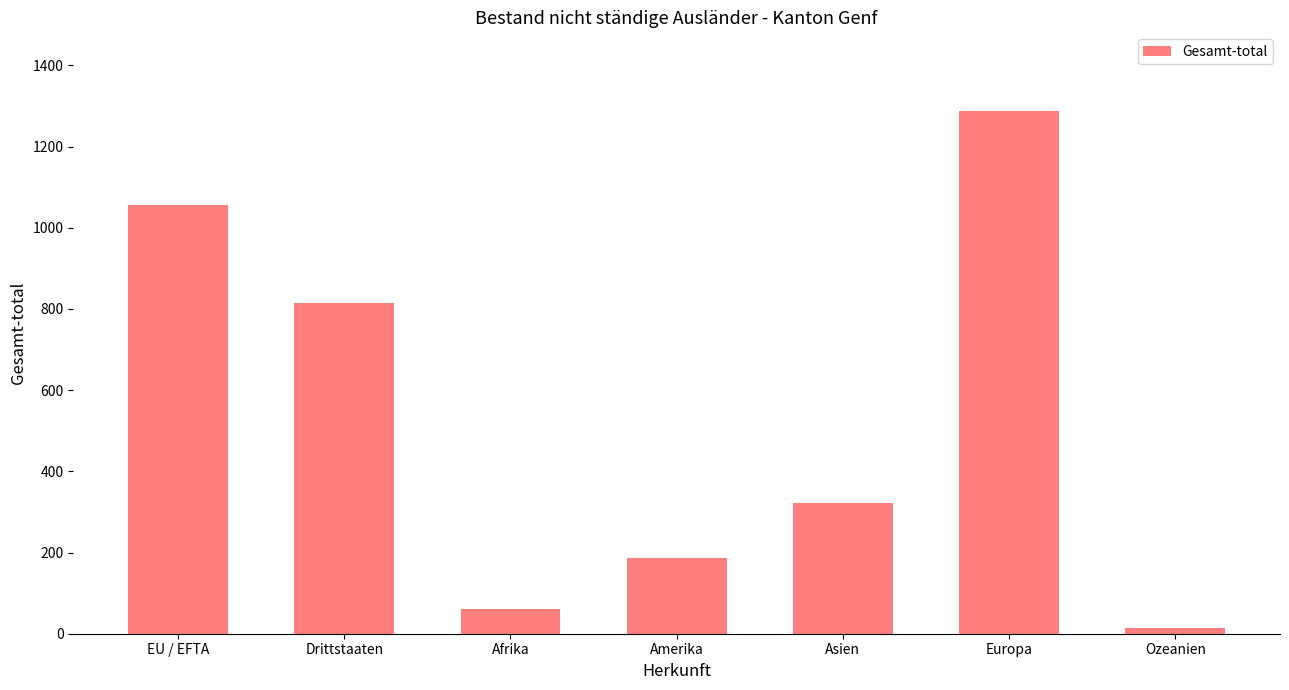

Are the bars horizontal?

No